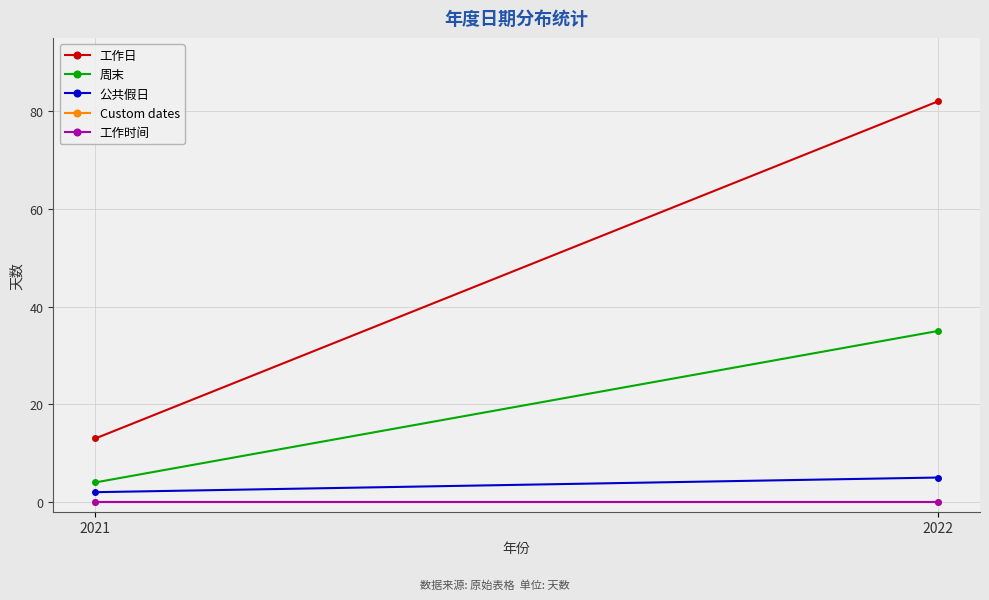

What is the difference between the highest and lowest values at 2022?

82